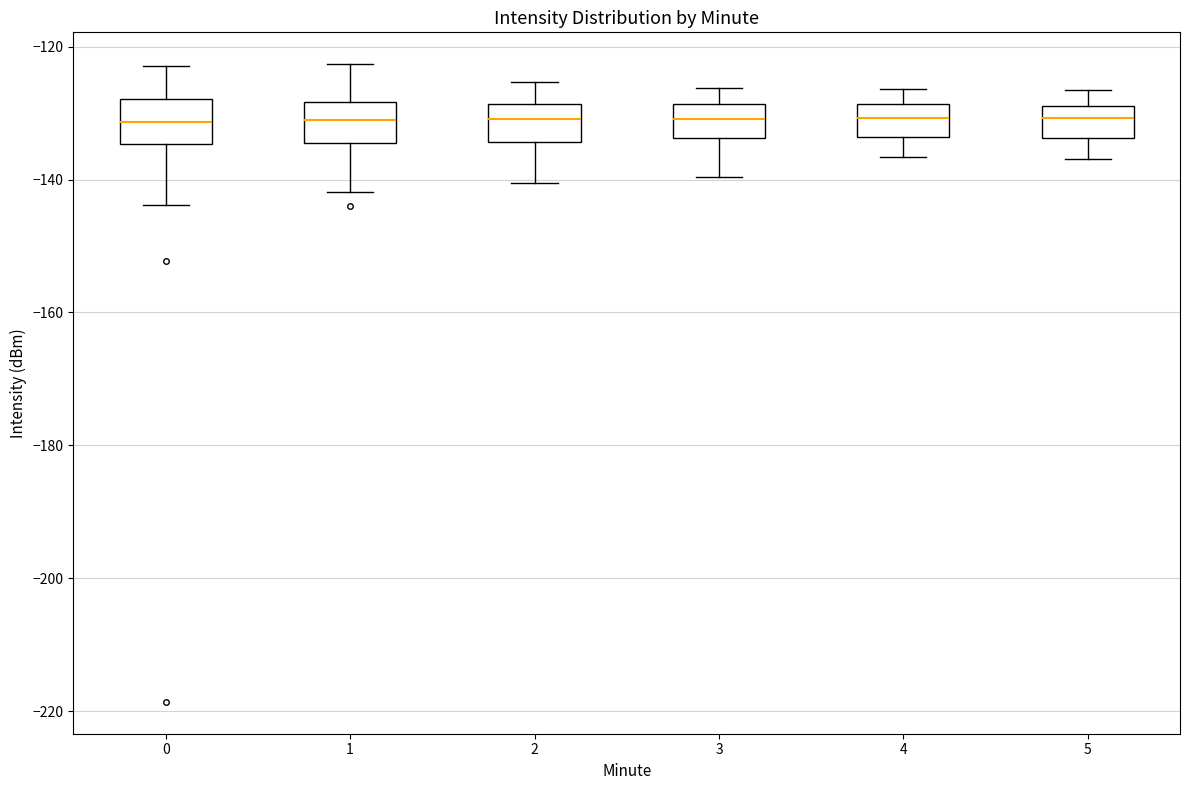

Reading left to right, read every box against the y-axis: the position of its median line, the range the box covers, and the ends of its whiskers. The values are not printed on the chart, so give them approximately, as read against the axis.

0: median -132, box -134 to -128, whiskers -144 to -122
1: median -132, box -134 to -128, whiskers -142 to -122
2: median -130, box -134 to -128, whiskers -140 to -126
3: median -130, box -134 to -128, whiskers -140 to -126
4: median -130, box -134 to -128, whiskers -136 to -126
5: median -130, box -134 to -128, whiskers -136 to -126